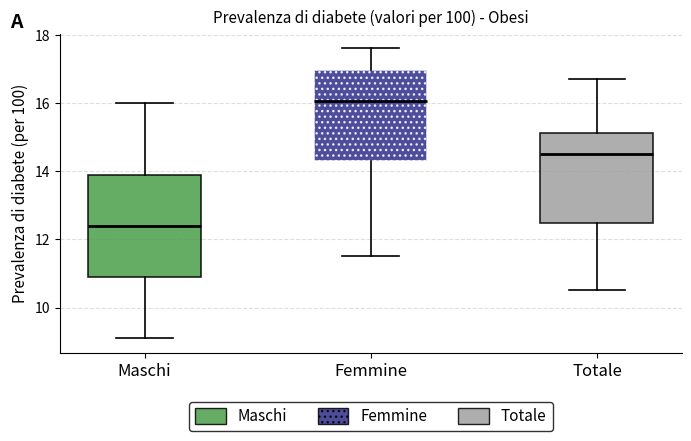

Which box has the lowest median line?

Maschi